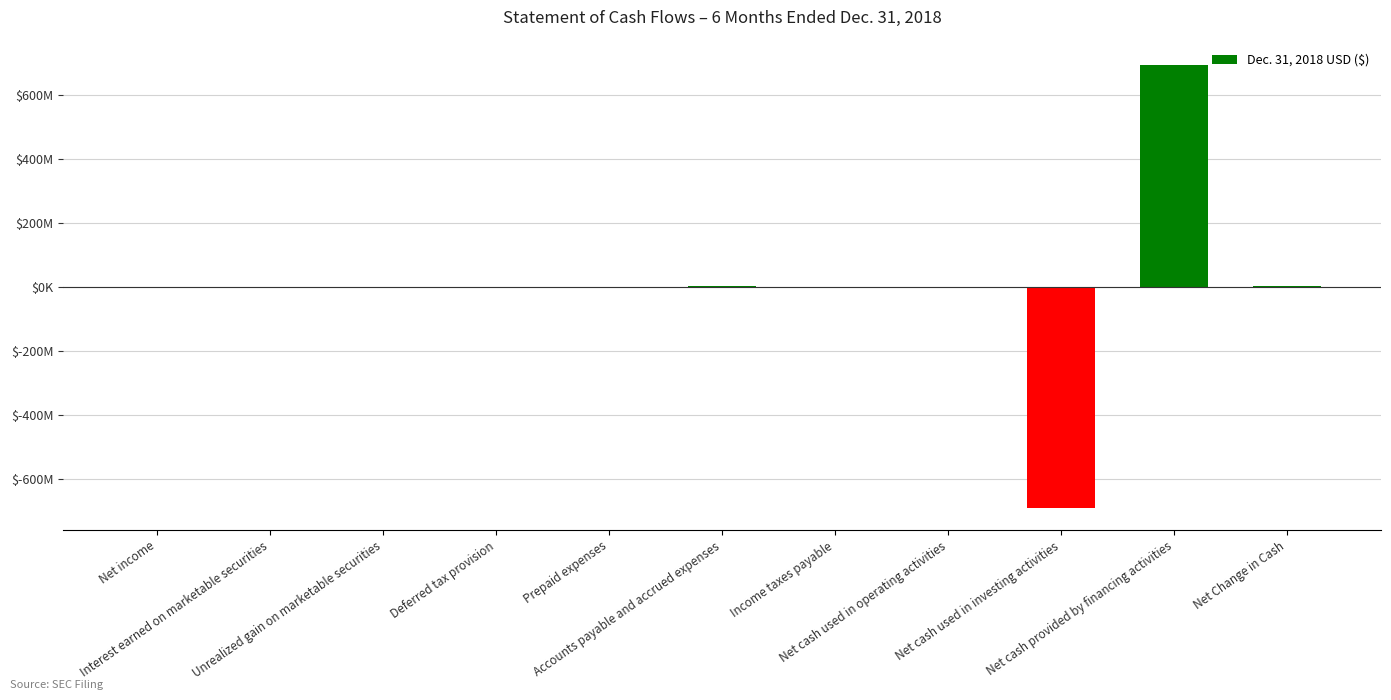

At which label is the value closest to 2225927?

Accounts payable and accrued expenses